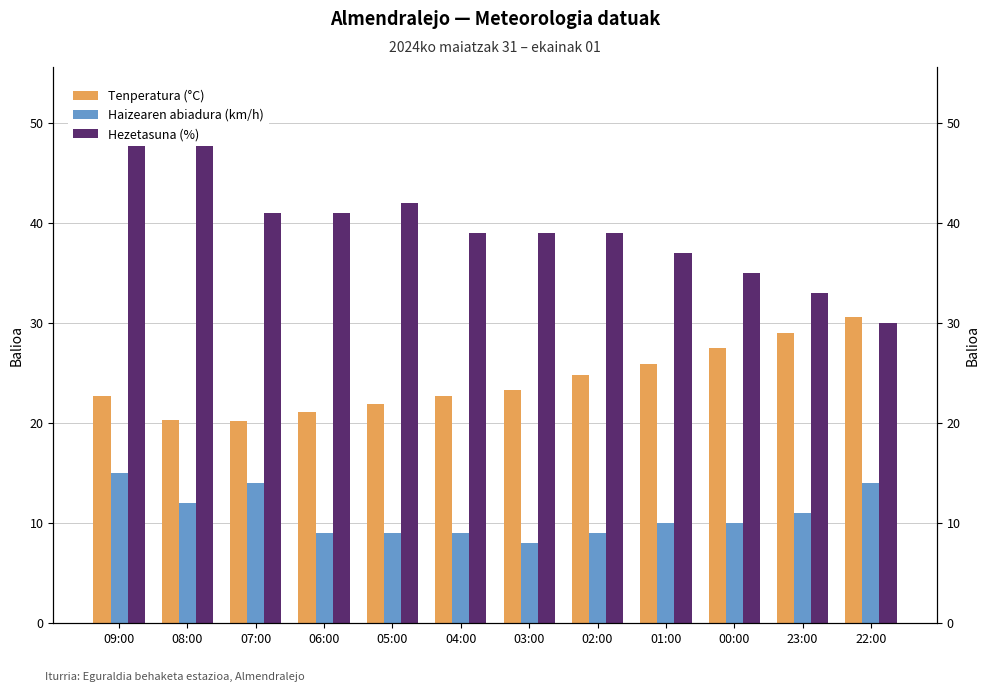

Reading right to left, list all the values displayed in this chart.

Tenperatura (°C): 22:00=30.6	23:00=29.0	00:00=27.5	01:00=25.9	02:00=24.8	03:00=23.3	04:00=22.7	05:00=21.9	06:00=21.1	07:00=20.2	08:00=20.3	09:00=22.7
Haizearen abiadura (km/h): 22:00=14.0	23:00=11.0	00:00=10.0	01:00=10.0	02:00=9.0	03:00=8.0	04:00=9.0	05:00=9.0	06:00=9.0	07:00=14.0	08:00=12.0	09:00=15.0
Hezetasuna (%): 22:00=30.0	23:00=33.0	00:00=35.0	01:00=37.0	02:00=39.0	03:00=39.0	04:00=39.0	05:00=42.0	06:00=41.0	07:00=41.0	08:00=49.0	09:00=53.0